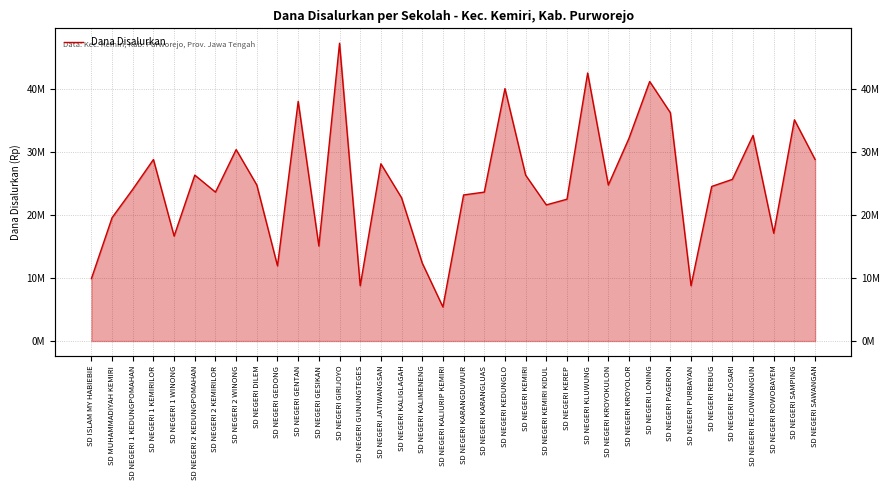

What is the sum of the values at SD NEGERI KEMIRI and SD NEGERI KROYOLOR?

58500000